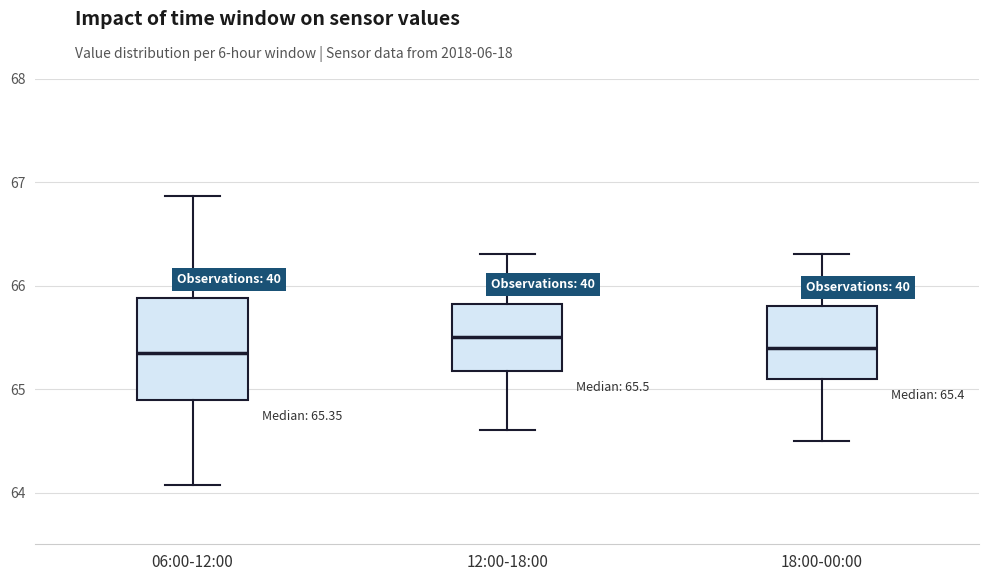

Which box is the tallest, from its lower edge to its upper edge?

06:00-12:00